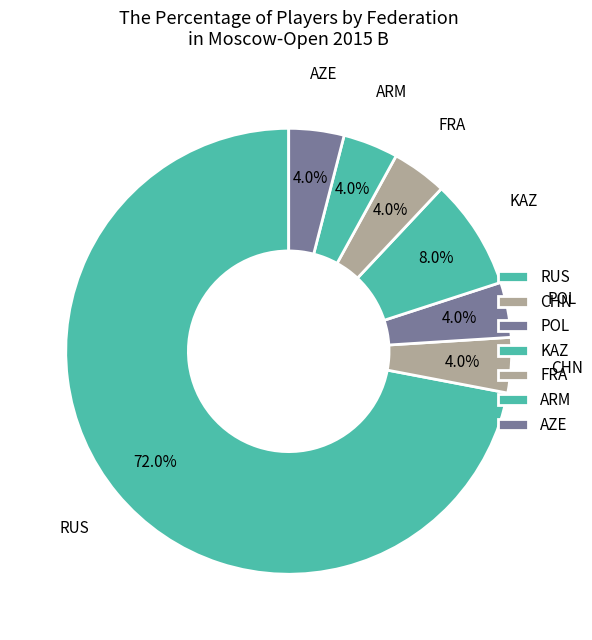

What is the smallest slice in the pie chart?

CHN